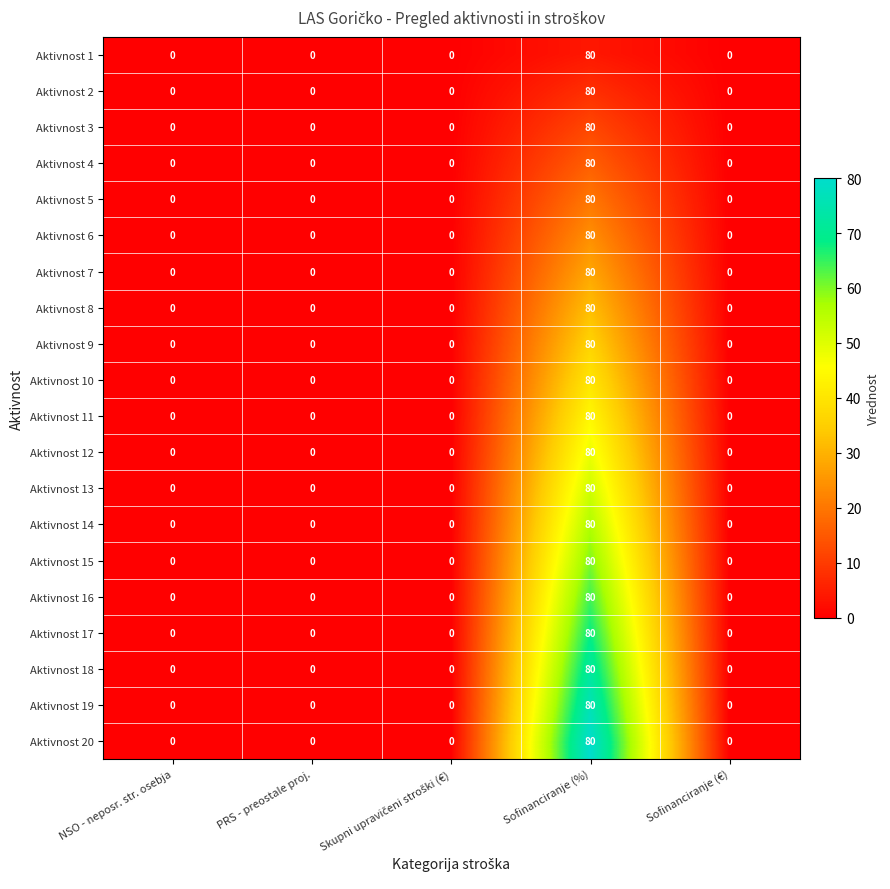

What is the difference between the maximum and minimum values in the Aktivnost 4 series?

80